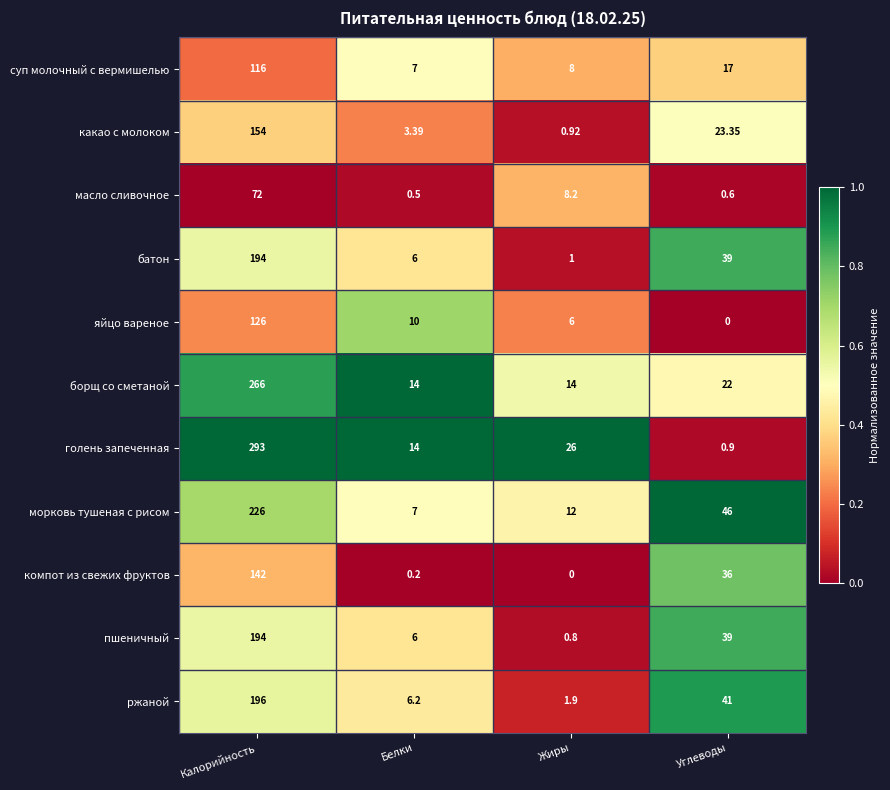

At which label is пшеничный closest to 97?

Углеводы